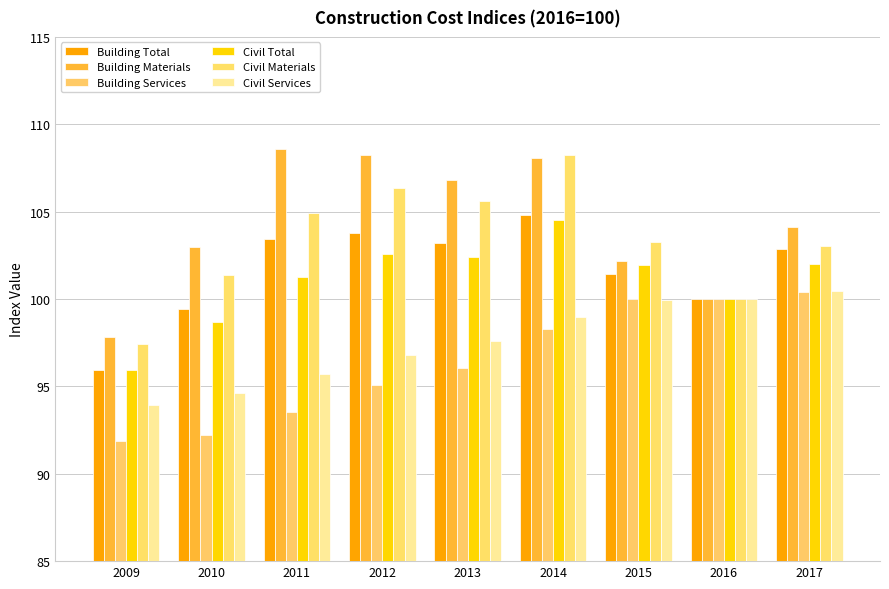

What is the smallest value displayed?

91.9